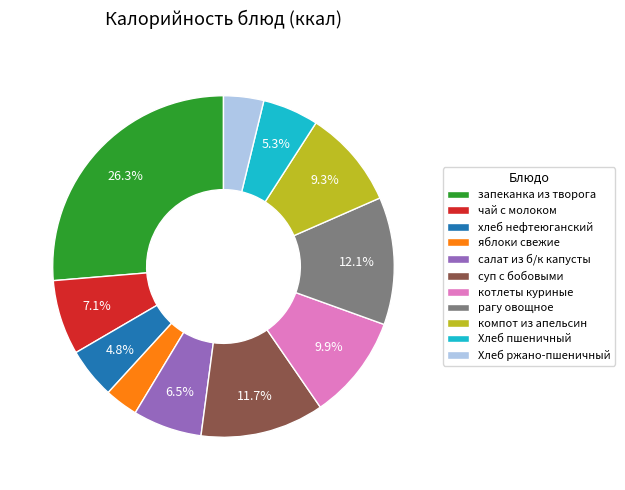

The Хлеб пшеничный slice represents 5% of the pie. True or false?

True